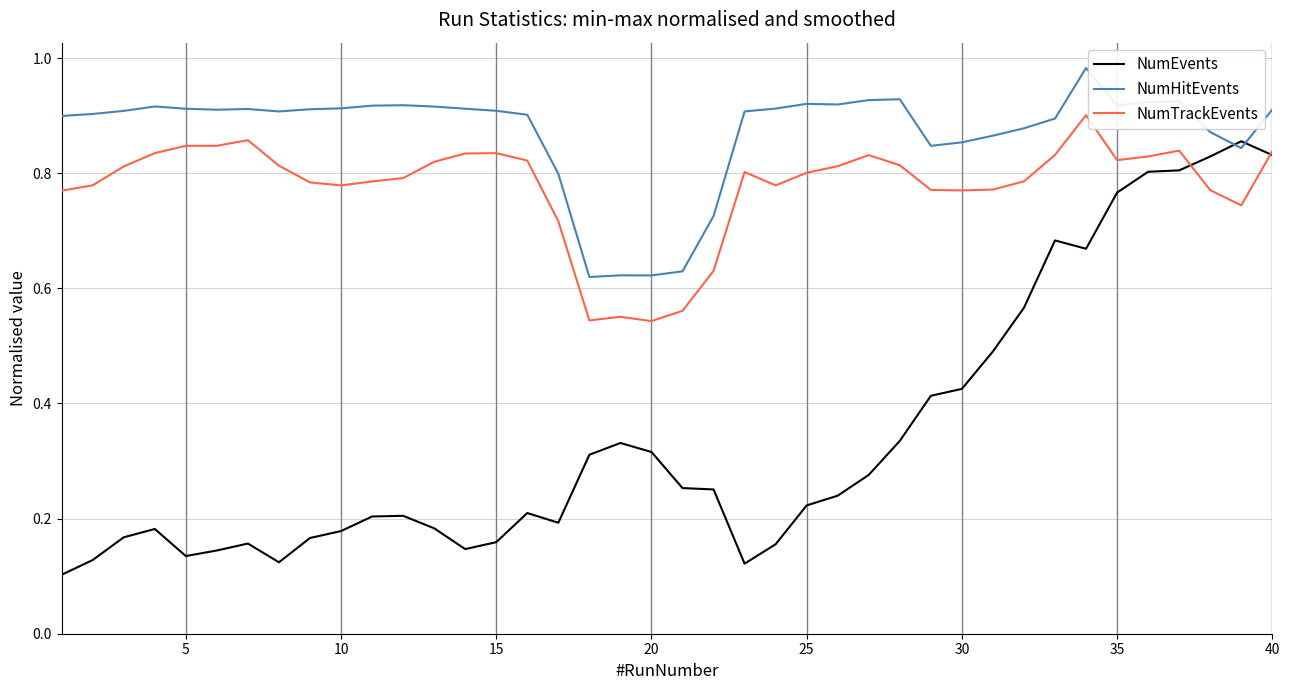

Which series has the widest spread of values?

NumEvents